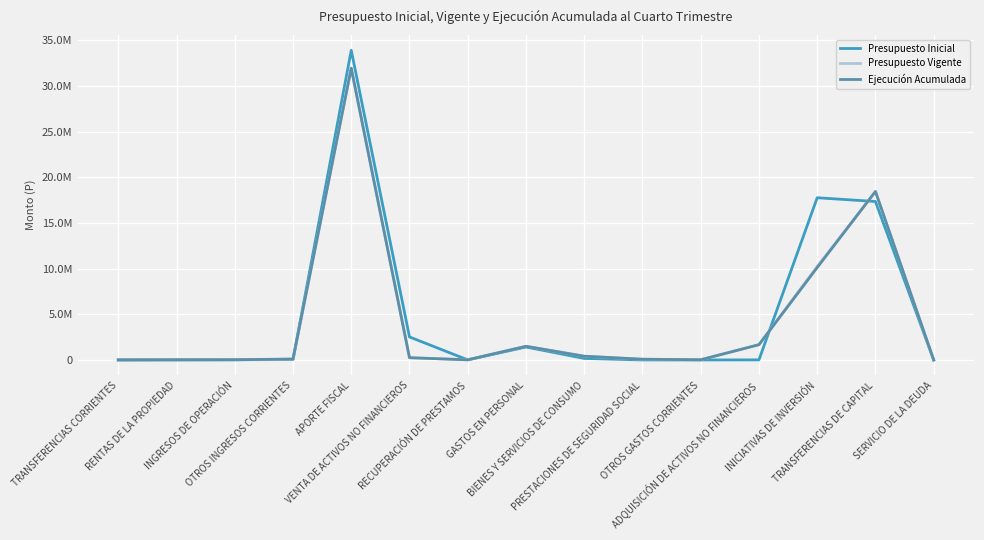

Between INICIATIVAS DE INVERSIÓN and TRANSFERENCIAS CORRIENTES, which is larger?

INICIATIVAS DE INVERSIÓN